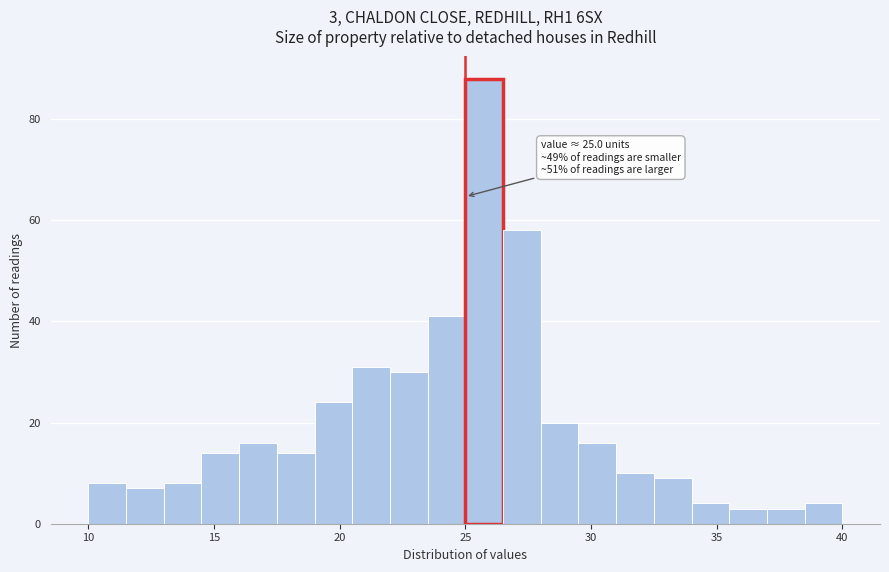

Read against the x-axis, roughly where is the centre of the tallest bar?

26.0